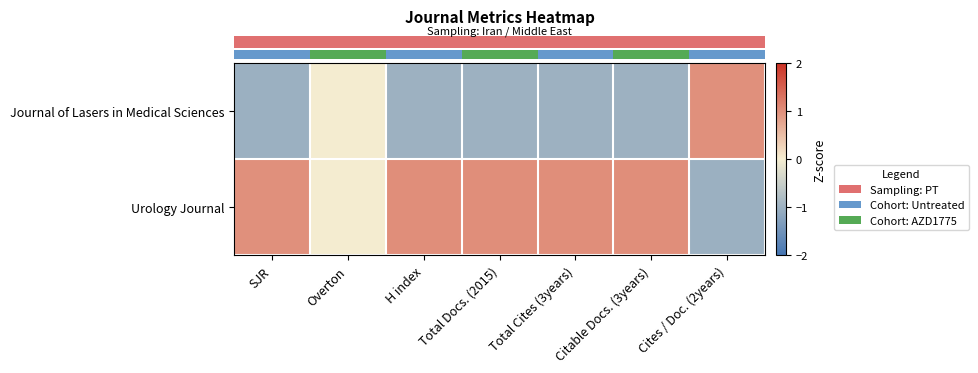

Which series has the largest range (max minus min)?

row_1